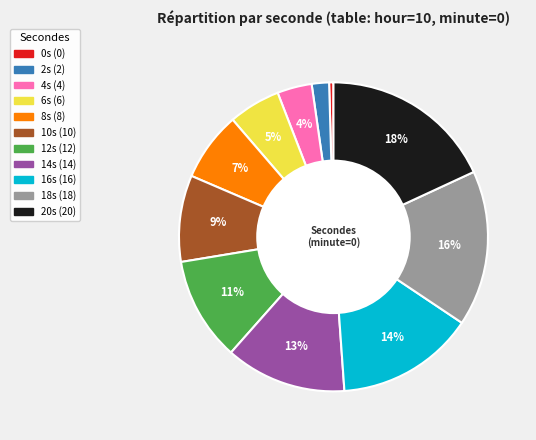

Is there any slice that represents more than half of the pie?

No